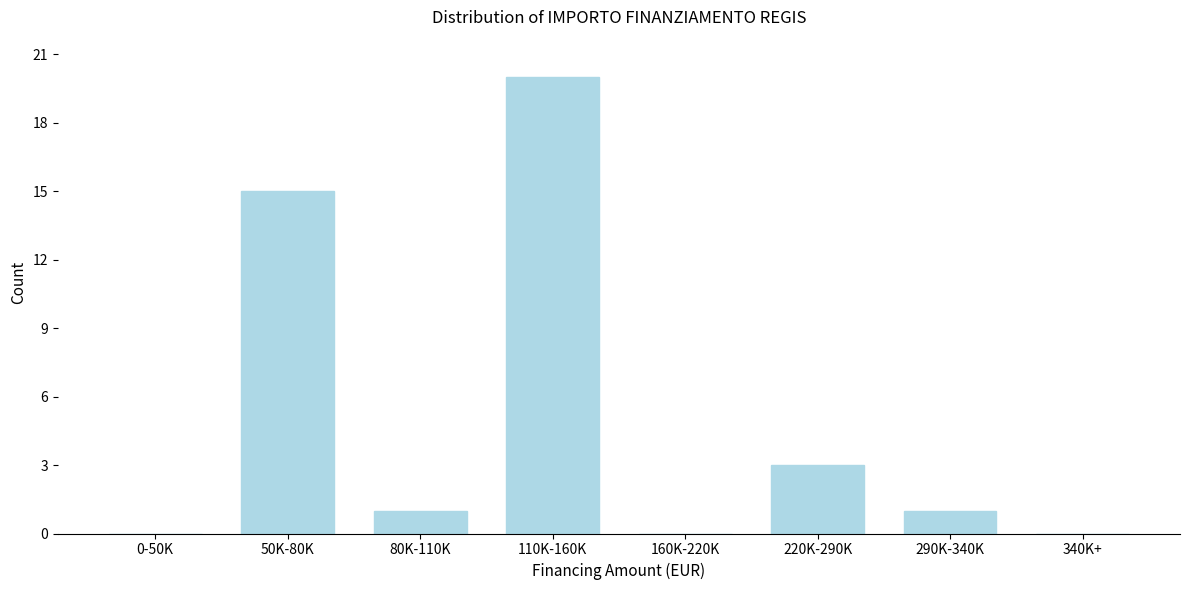

Reading left to right, list all the values displayed in this chart.

0-50K=0	50K-80K=15	80K-110K=1	110K-160K=20	160K-220K=0	220K-290K=3	290K-340K=1	340K+=0